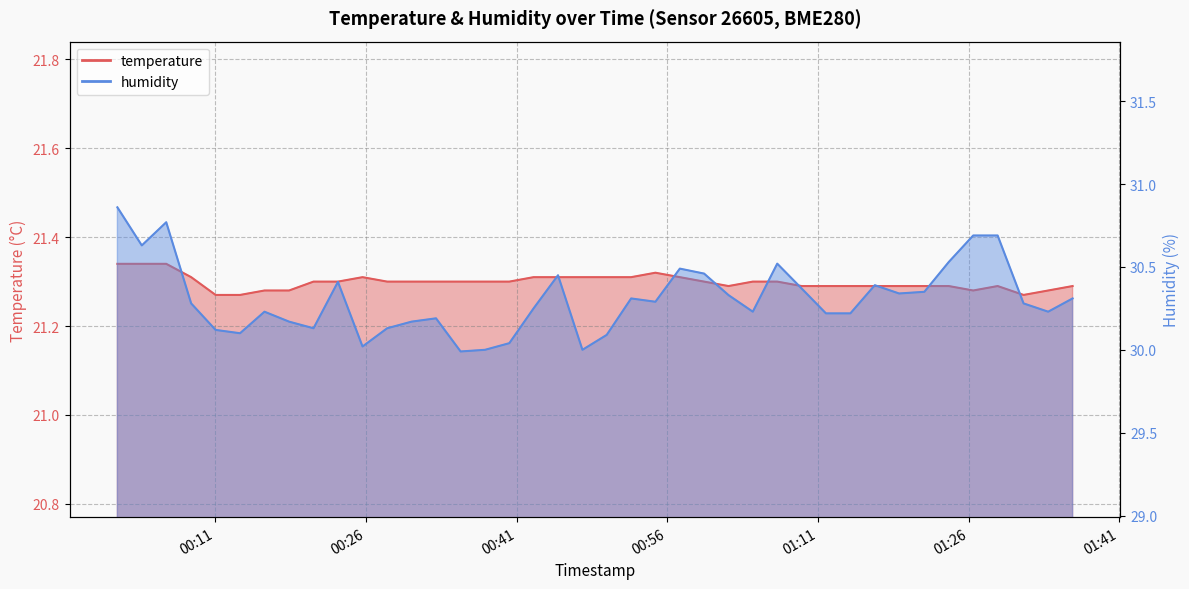

Which series has the largest range (max minus min)?

humidity